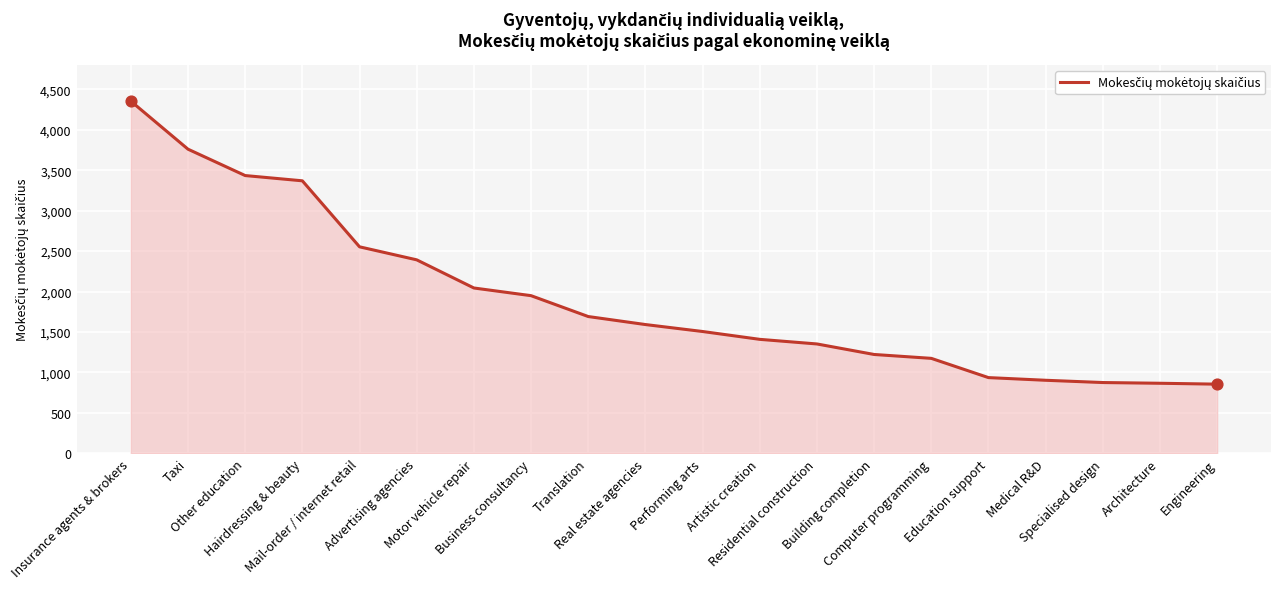

Approximately how many times larger is the value at Other education compared to Artistic creation?

2.4